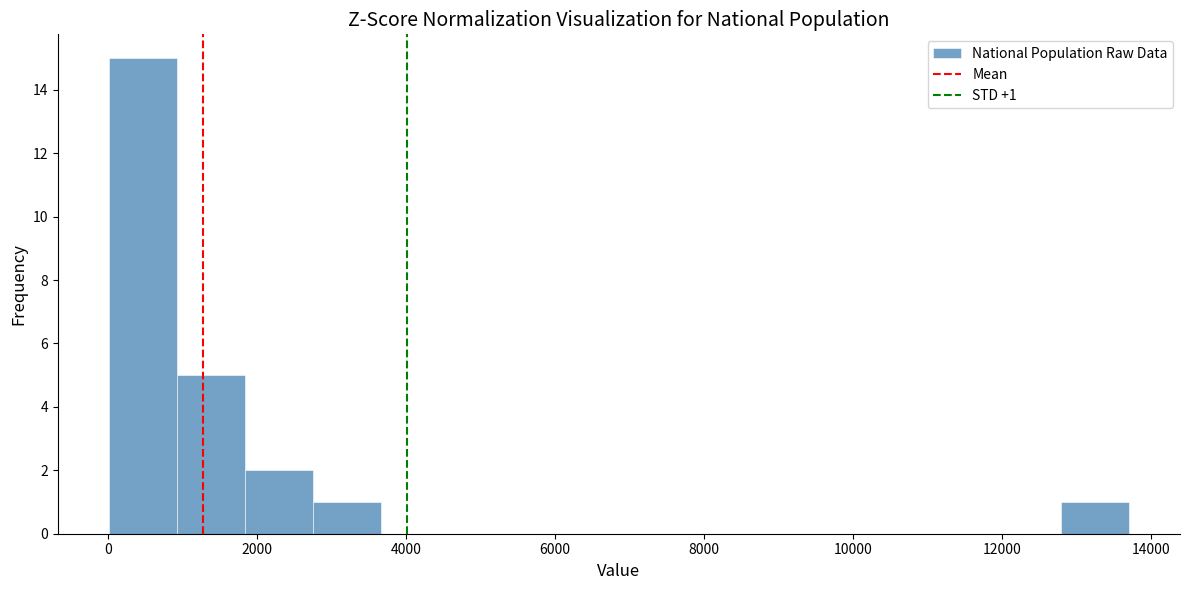

Which range on the x-axis has the tallest bar?

0 to 1000